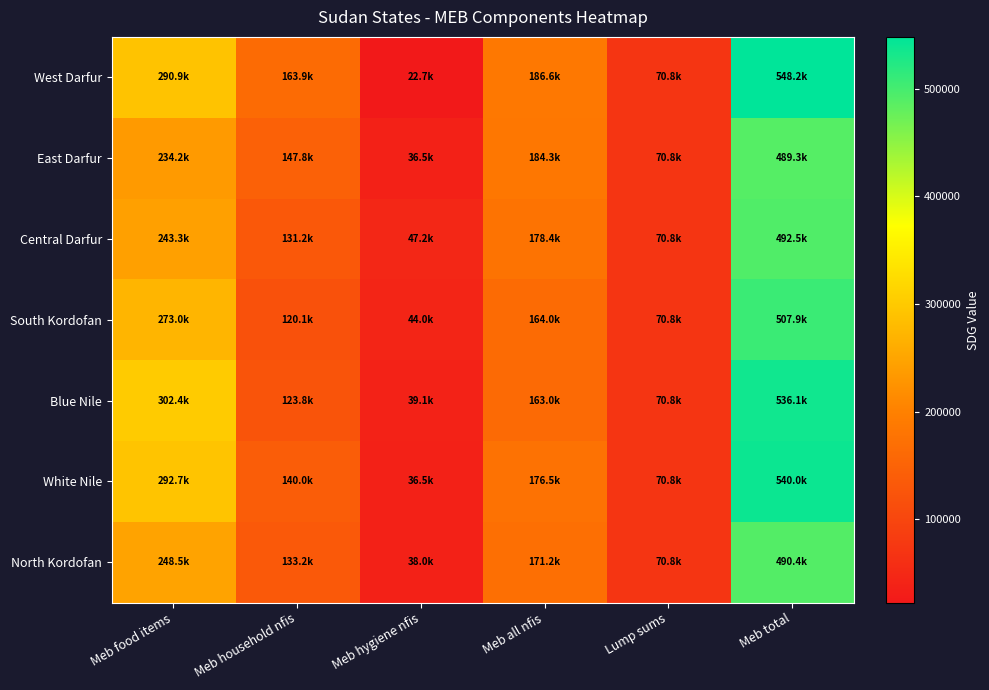

Which series changed the most between Meb household nfis and Meb hygiene nfis?

West Darfur